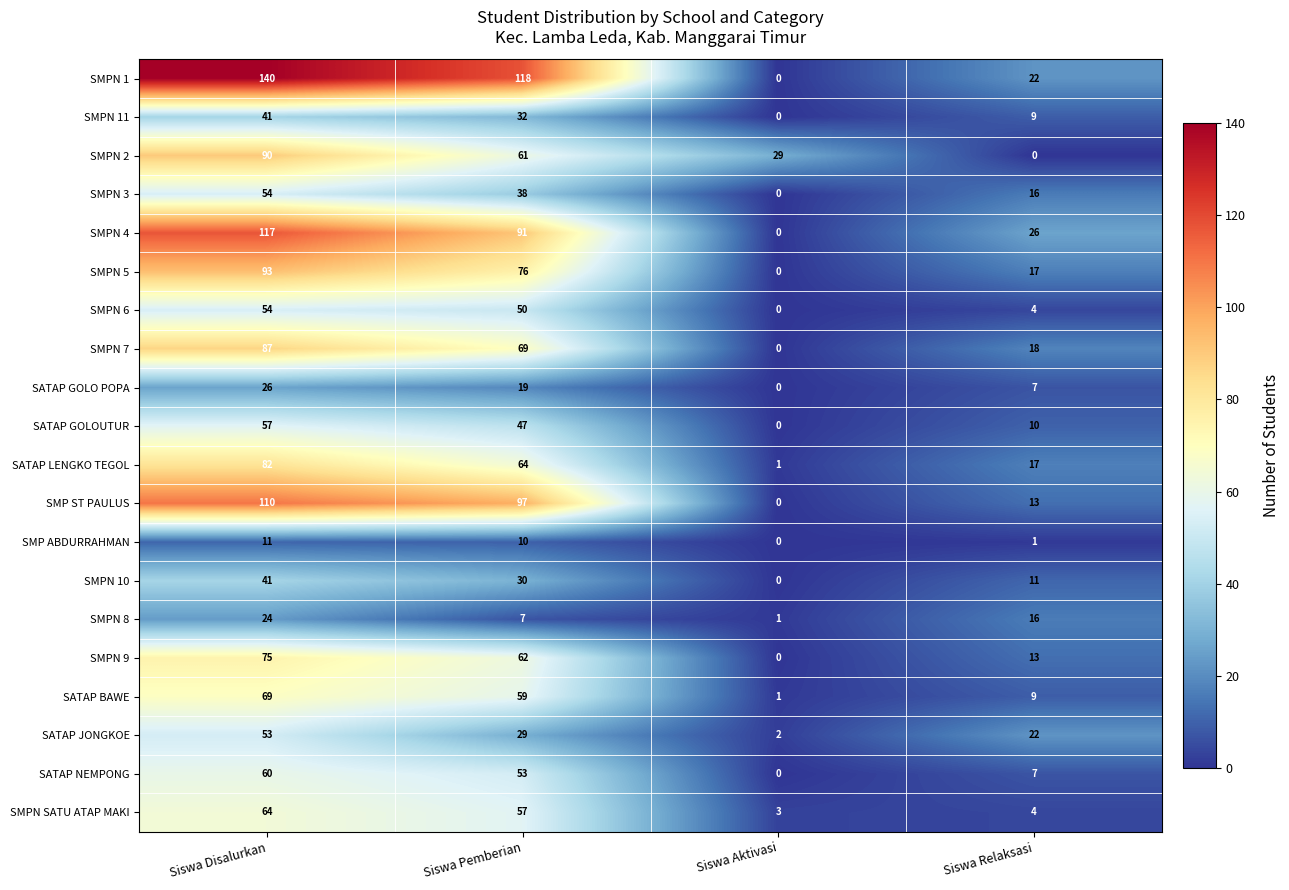

Which series has the largest range (max minus min)?

SMPN 1